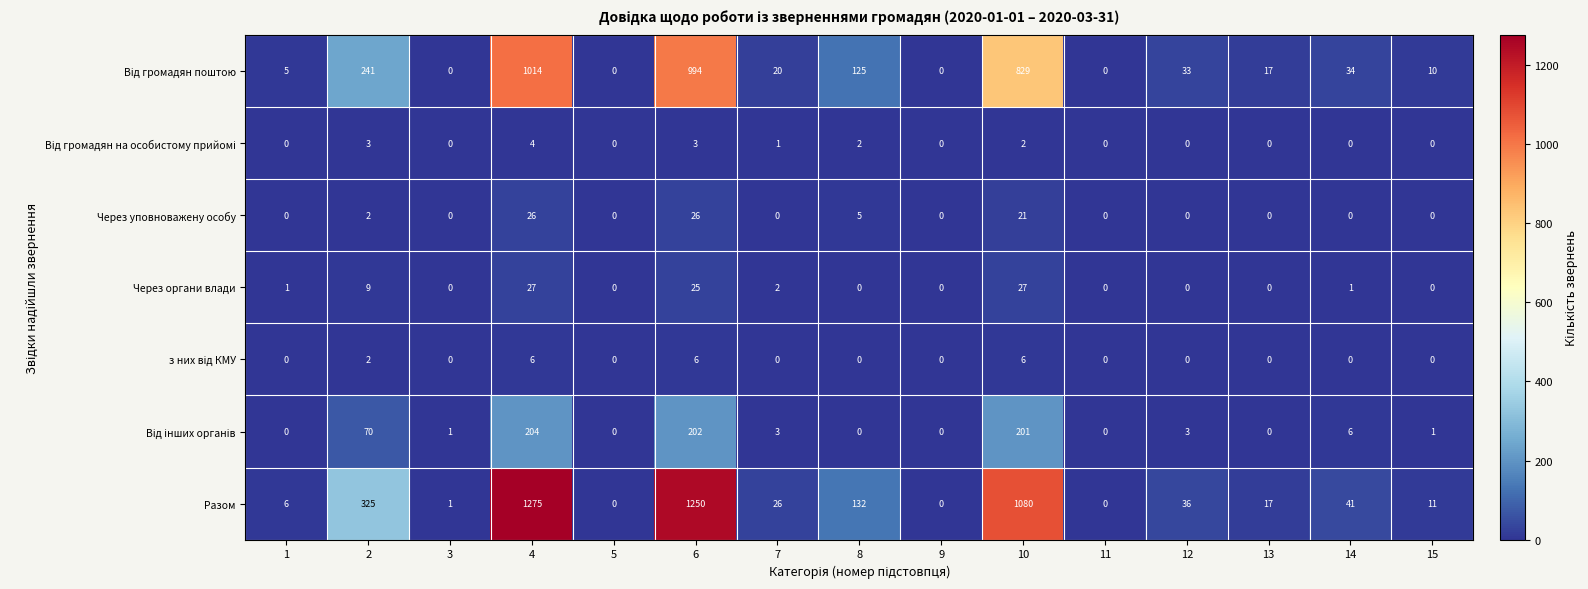

The value of Через органи влади at 14 is 0. True or false?

False